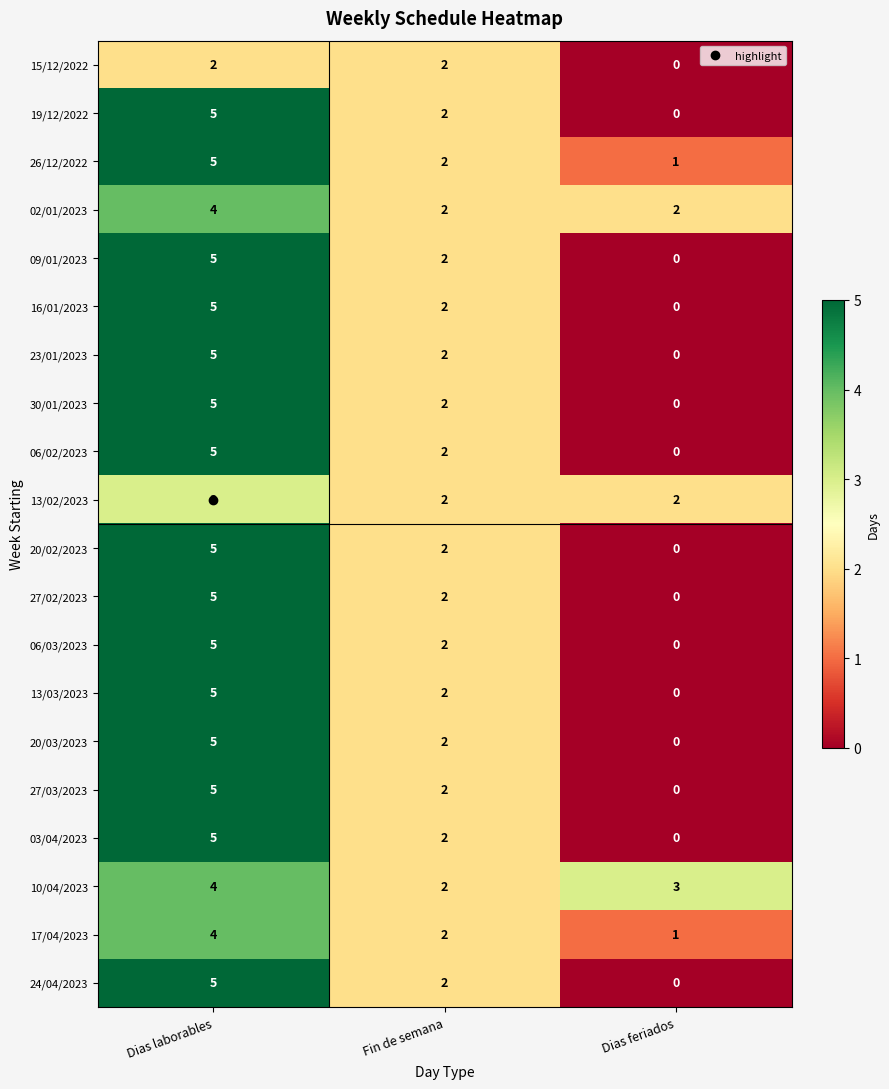

Rank the categories by 06/03/2023 value from highest to lowest.

Dias laborables, Fin de semana, Dias feriados